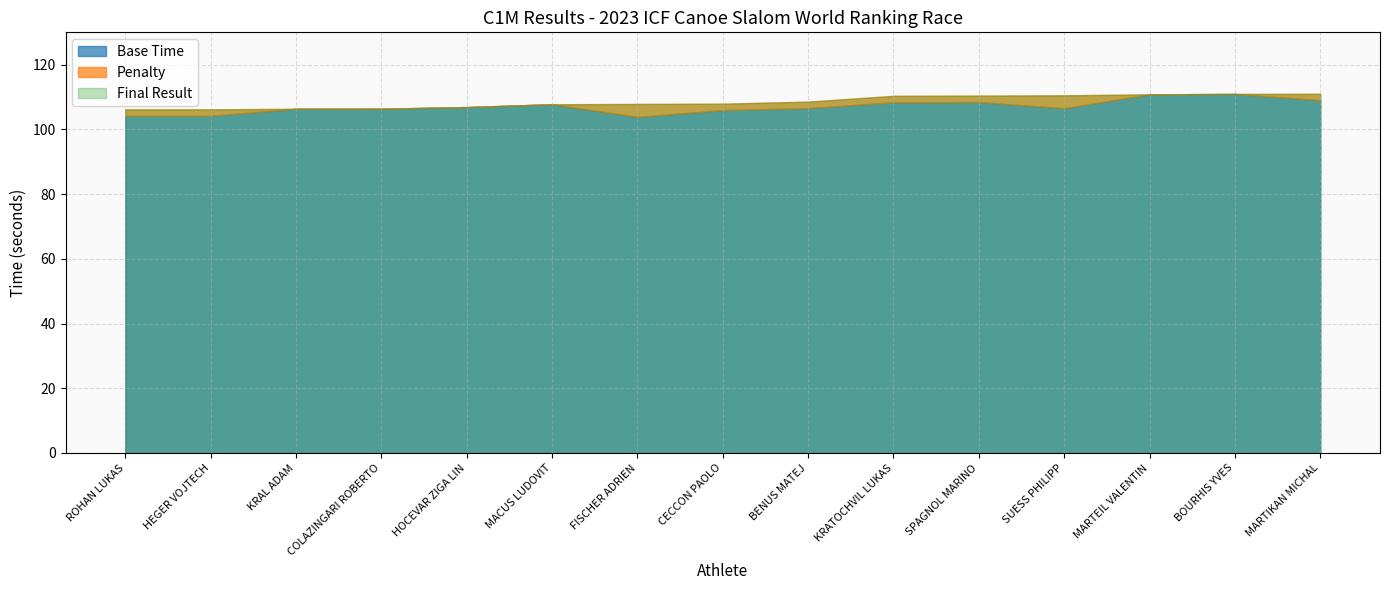

True or false: Final Result has more than 1 interior local peaks.

False